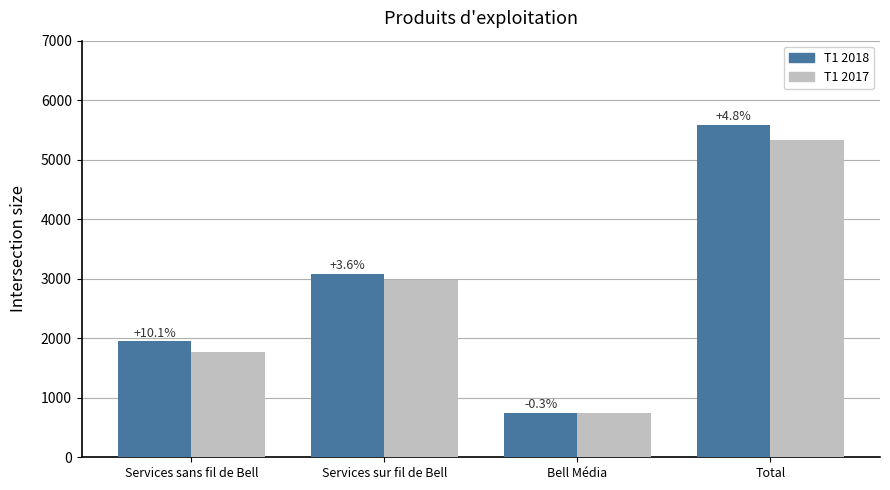

Are the bars horizontal?

No